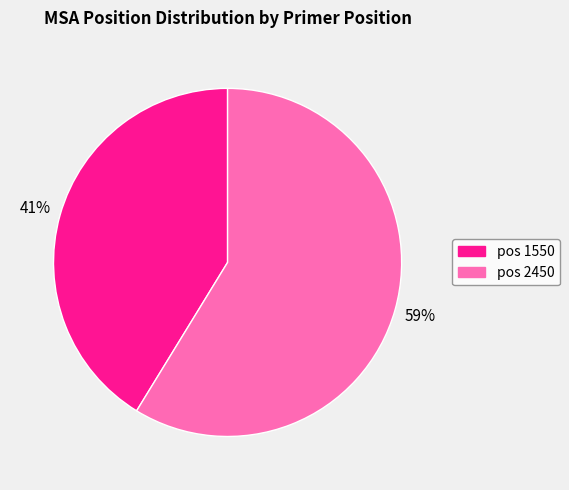

To the nearest percent, what is the average slice percentage?

50%